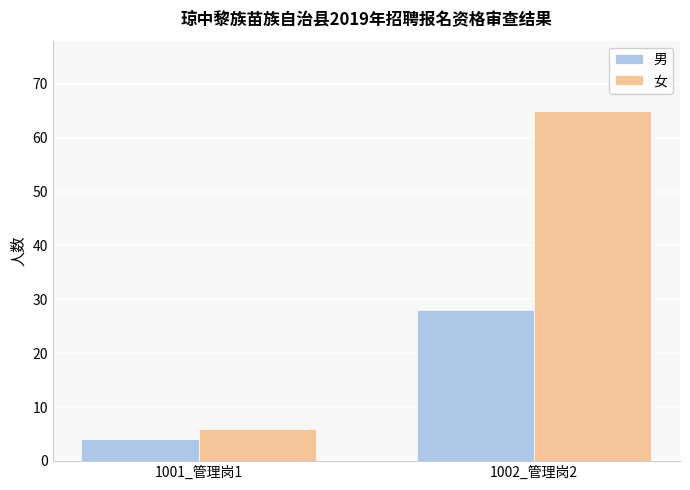

What are all the series names shown in the legend?

男, 女